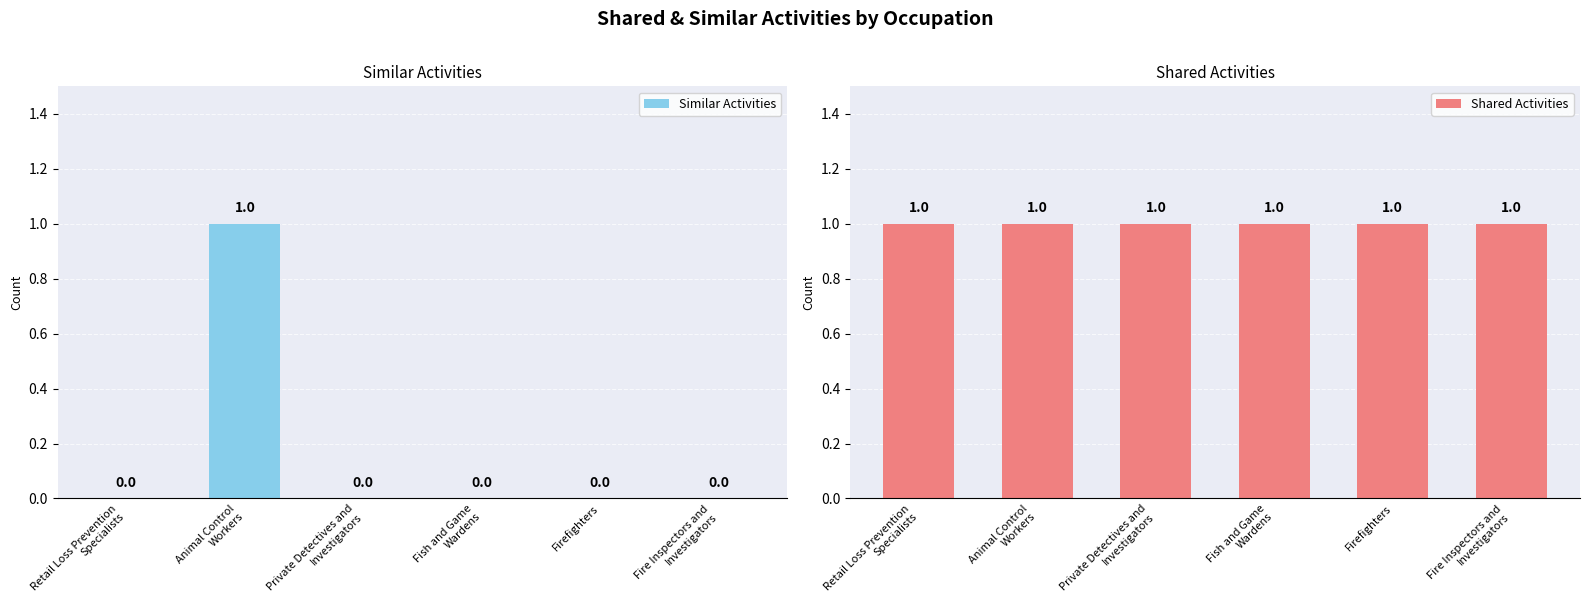

Which category has the lowest value in the Similar Activities series?

Retail Loss Prevention
Specialists